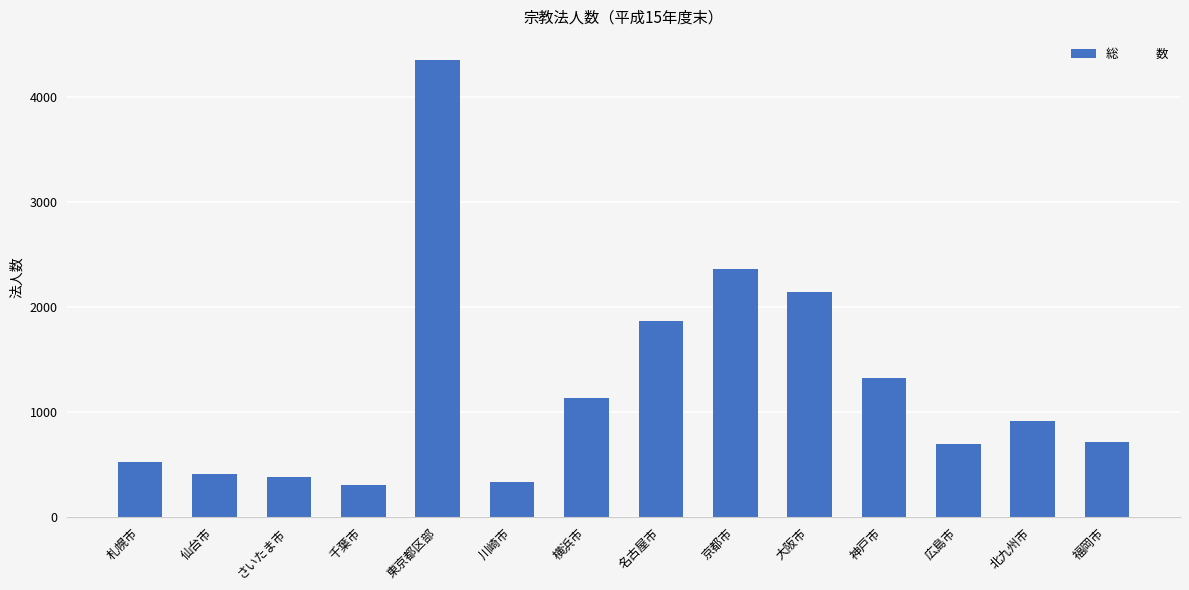

What is the ratio of the value at 札幌市 to the value at 福岡市?

0.7